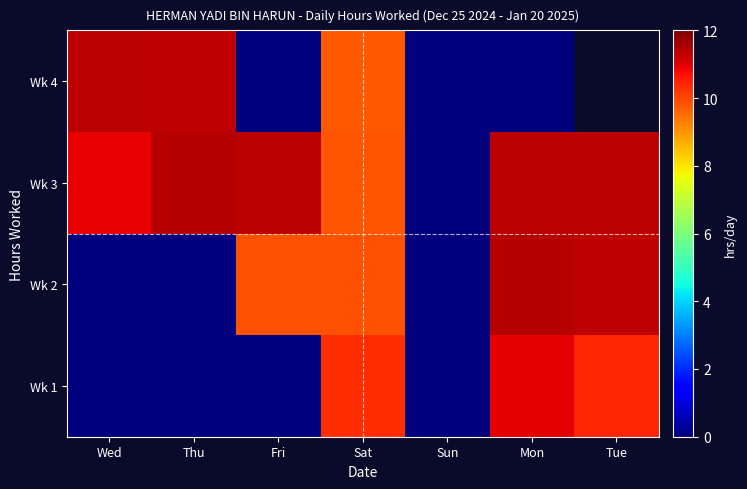

List the series in order of their overall mean, highest first.

Wk 3, Wk 4, Wk 2, Wk 1